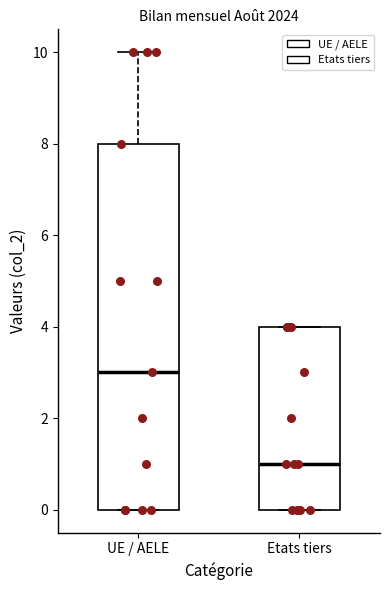

Which box has the highest median line?

UE / AELE